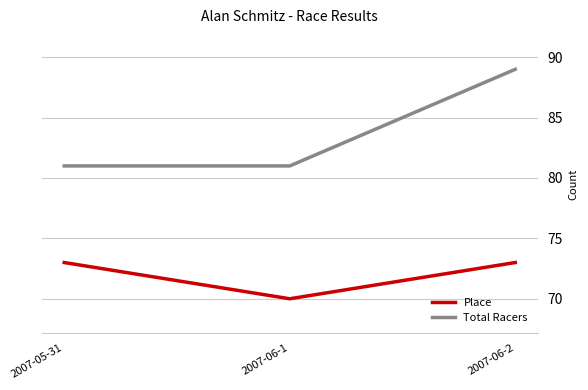

What is the spread (max minus min) of values at 2007-06-2?

16